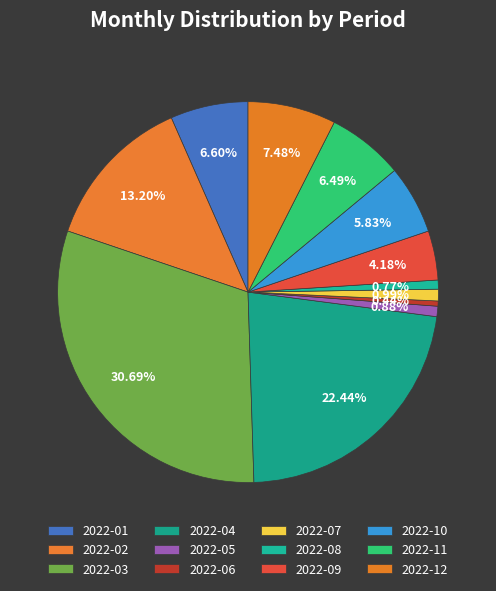

How many segments does this pie chart have?

12